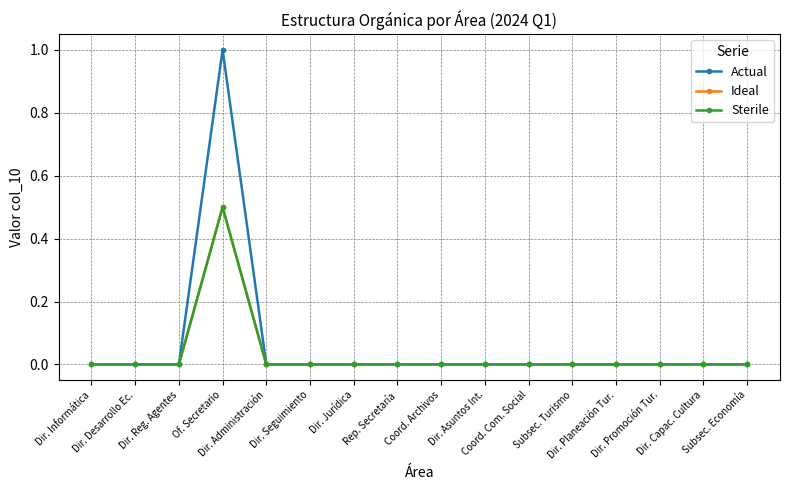

In Actual, how many points are higher than both neighbors (excluding endpoints)?

1